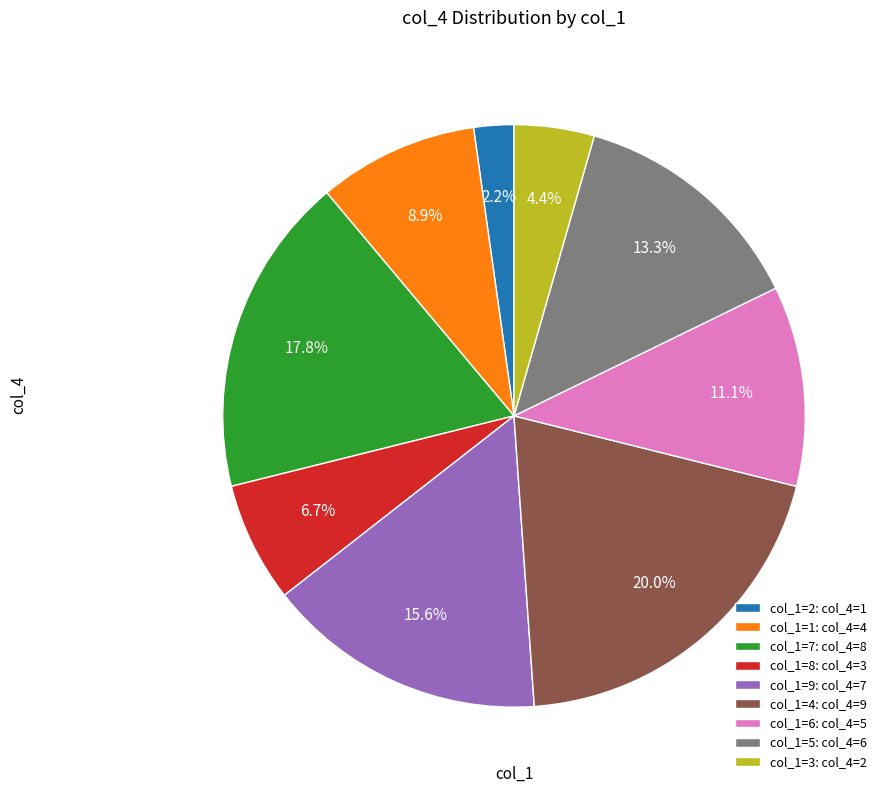

Is there a majority slice in this chart?

No